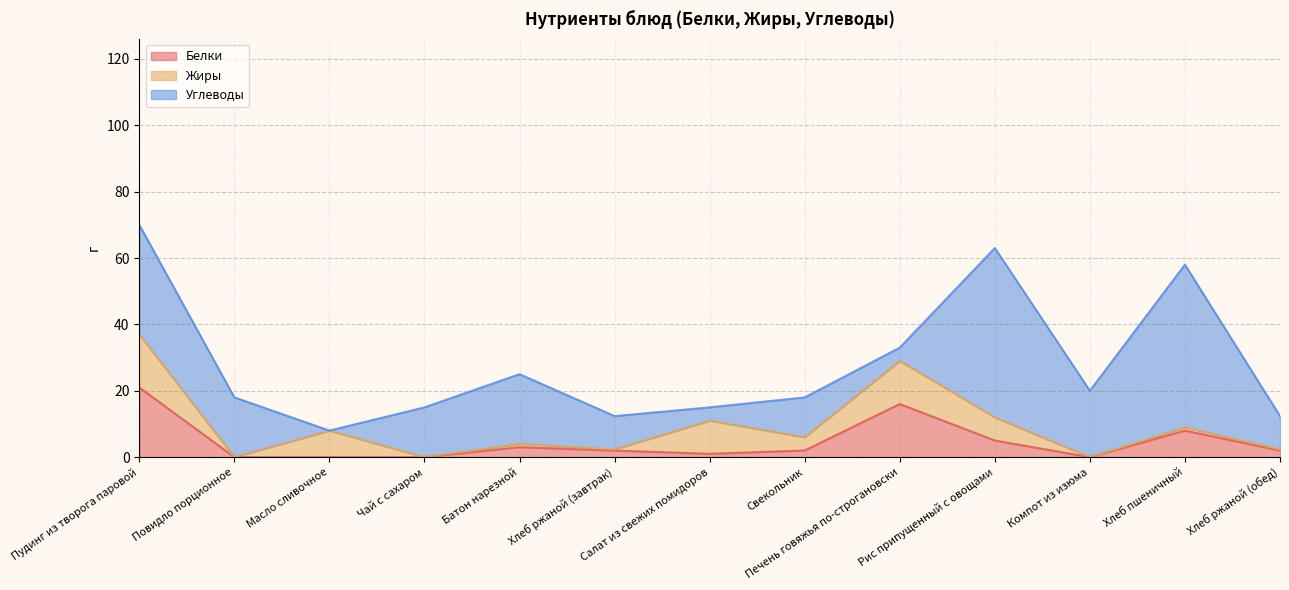

How many data points does each series have?

13